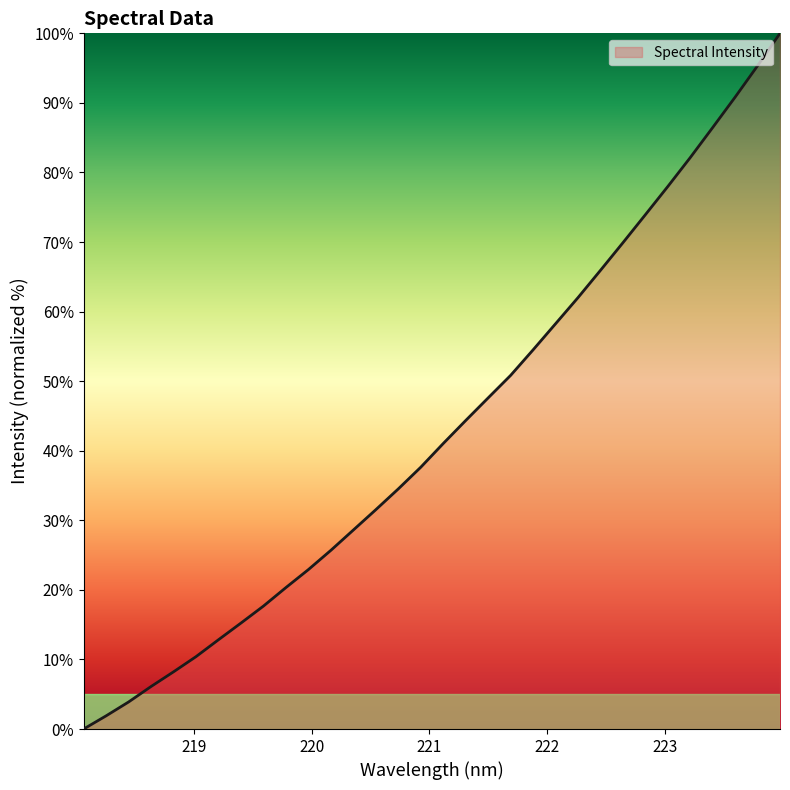

True or false: there are more than 0 points higher than both neighbors.

False